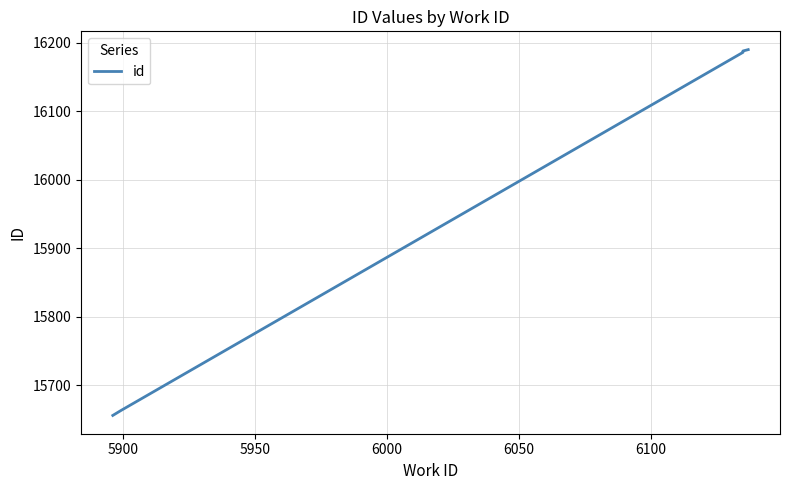

Is it true that the value at 5900 is 23849?

False